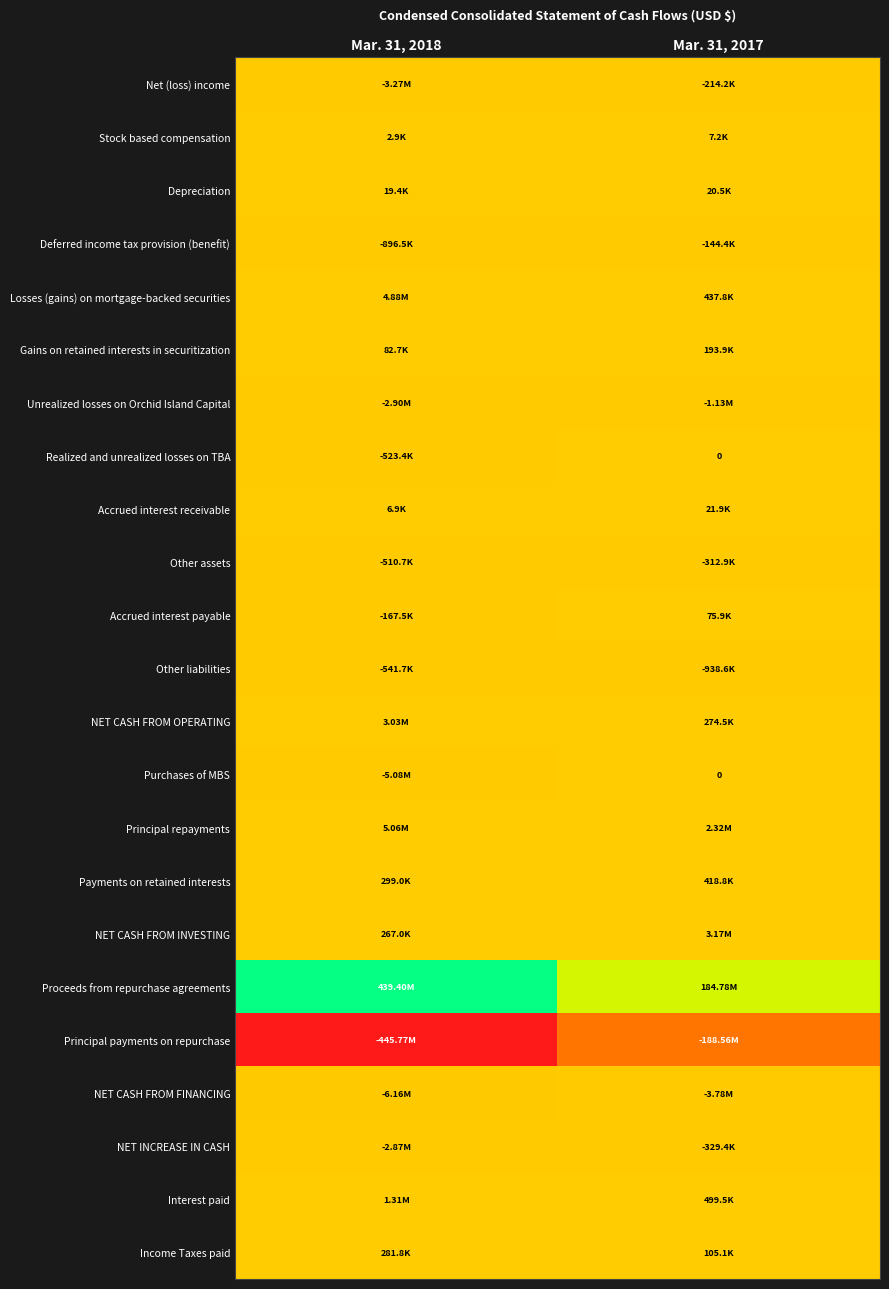

At how many categories does at least one series exceed -238892704?

2